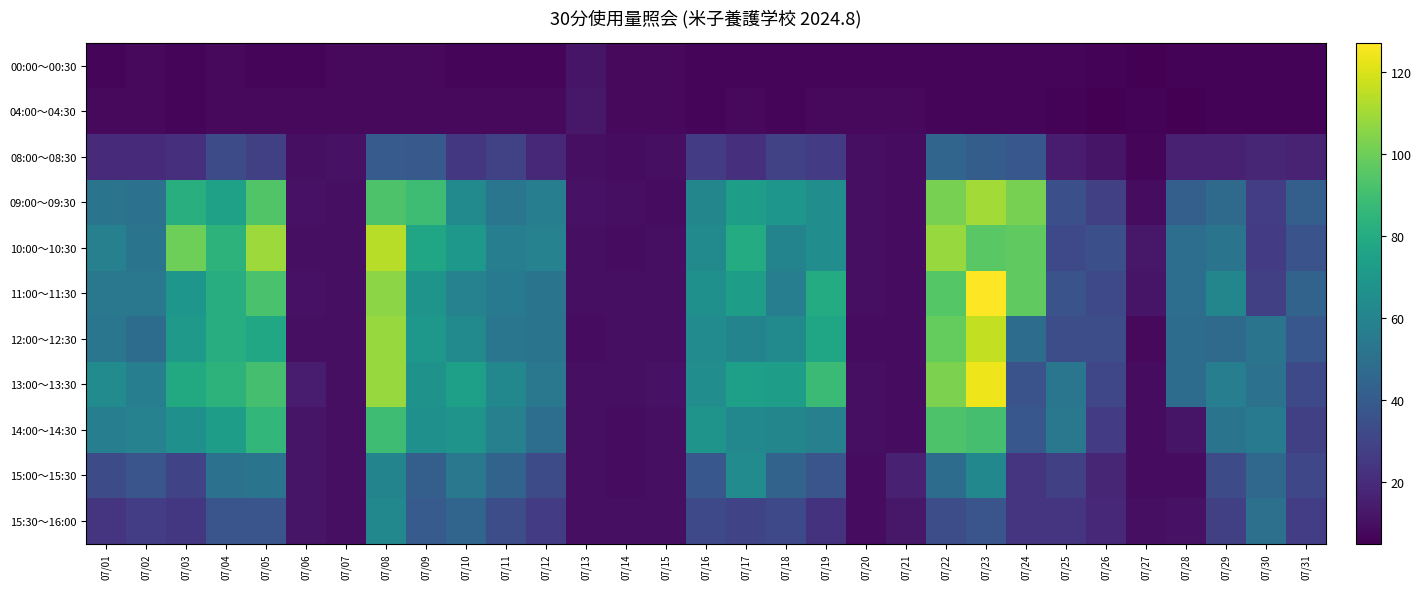

Count the number of data series in this chart.

11